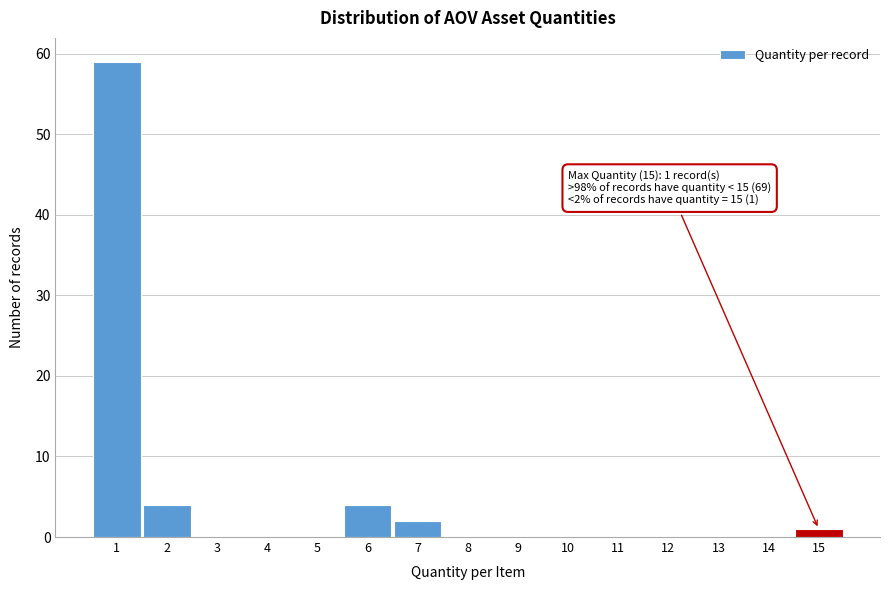

Which range on the x-axis has the tallest bar?

0.5 to 1.5